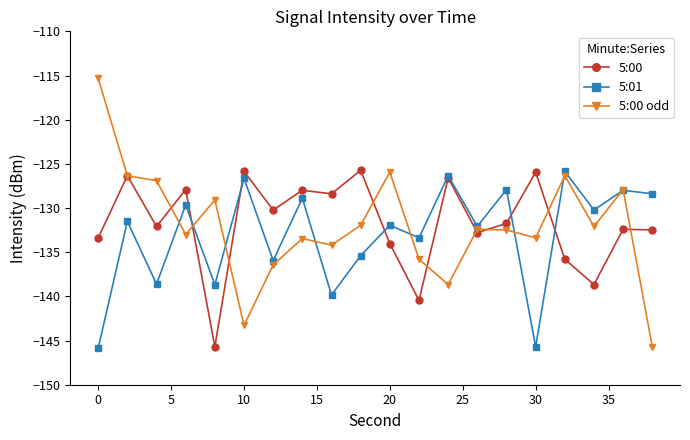

In 5:01, how many points are lower than both neighbors (excluding endpoints)?

8